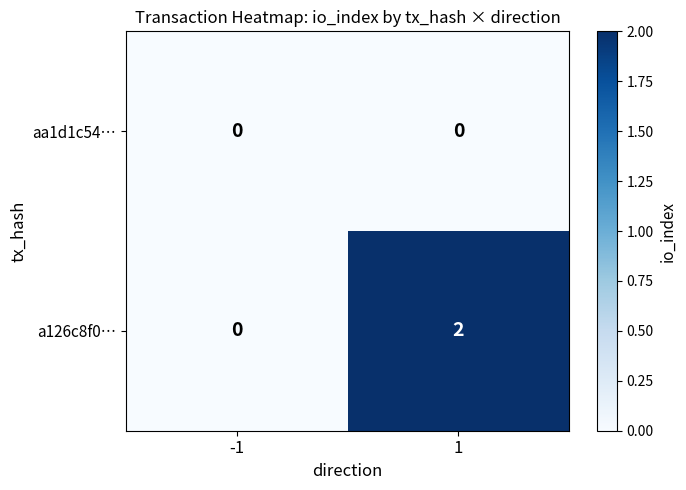

The a126c8f0… series shows 2 at 1. True or false?

True